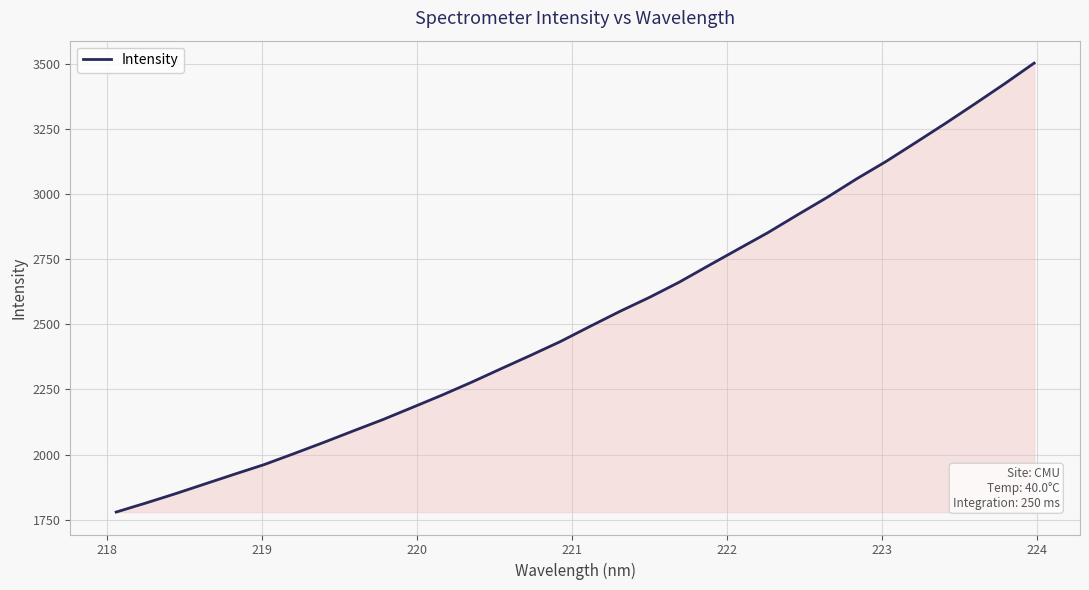

What is the average value?

2526.4